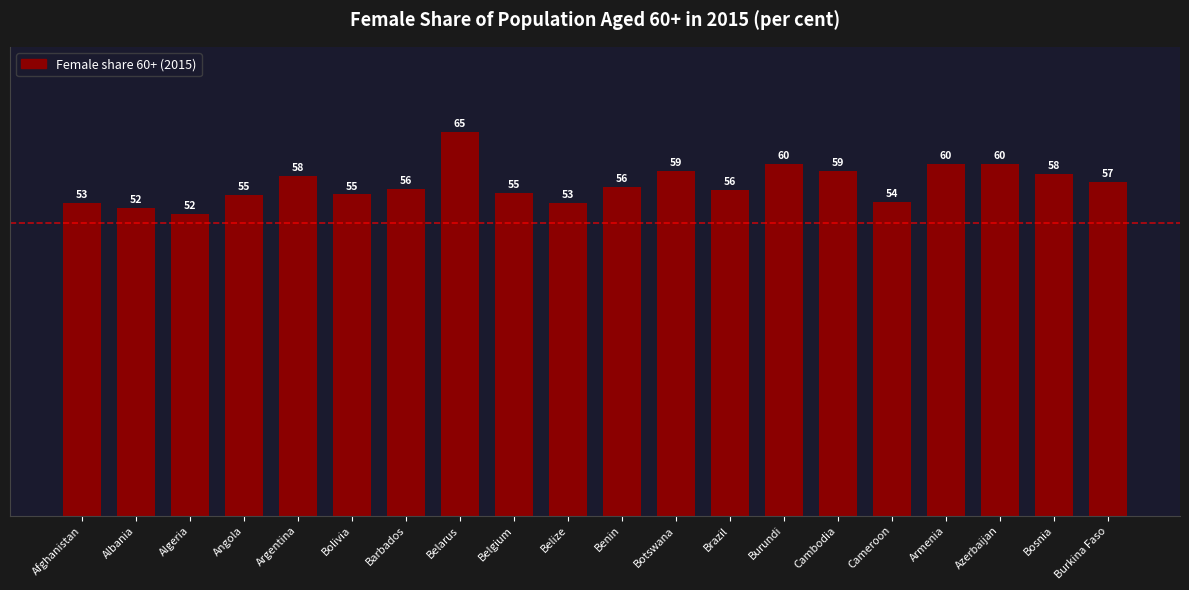

What is the smallest value displayed?

51.5